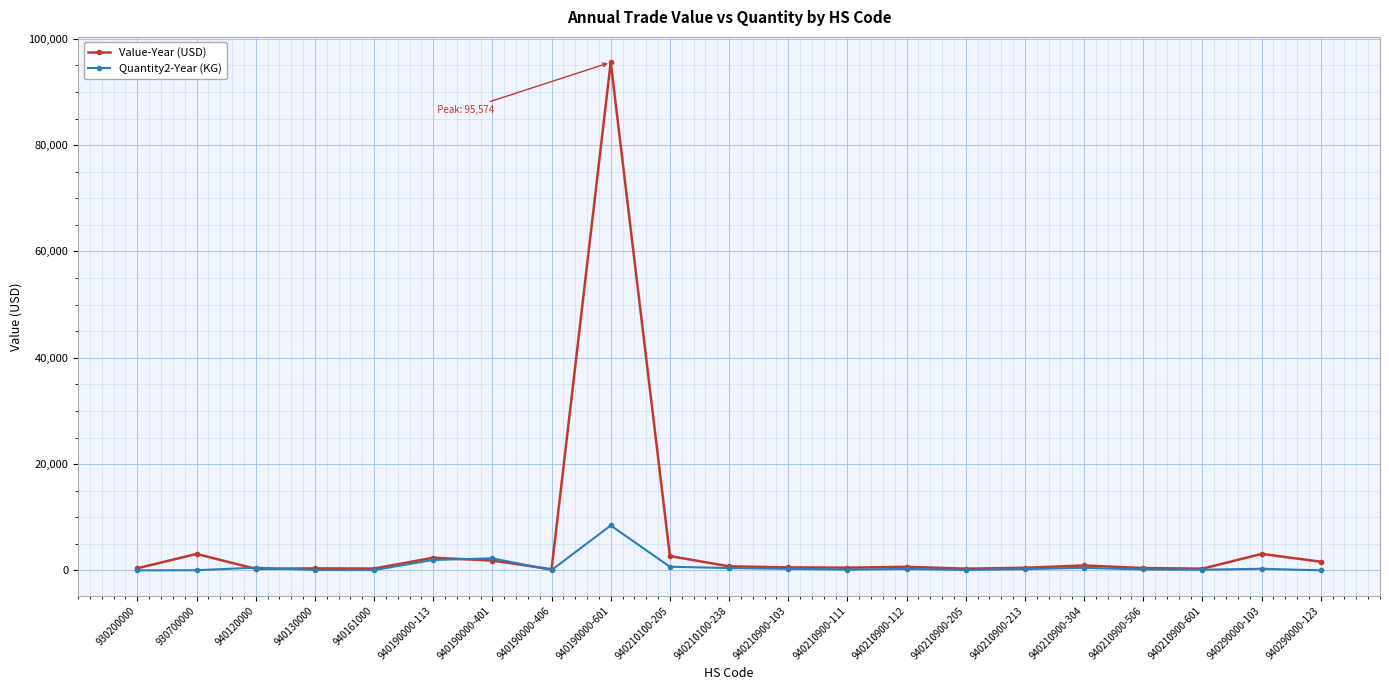

Which label corresponds to the largest value in the chart?

940190000-601